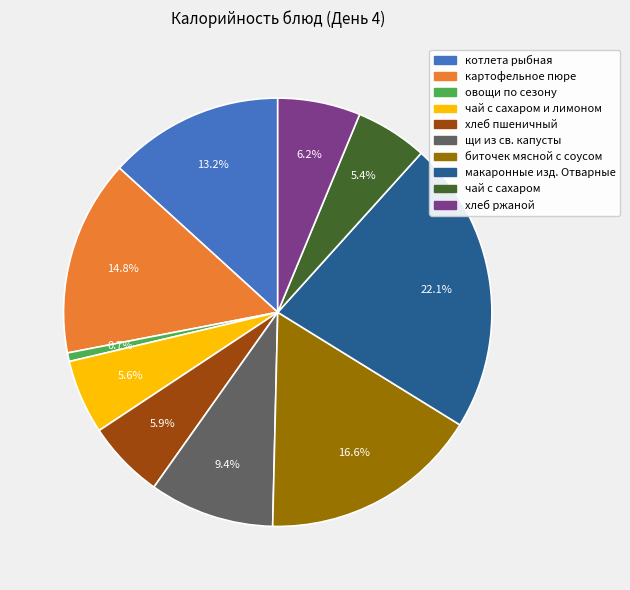

To the nearest percent, what portion does чай с сахаром и лимоном represent?

6%